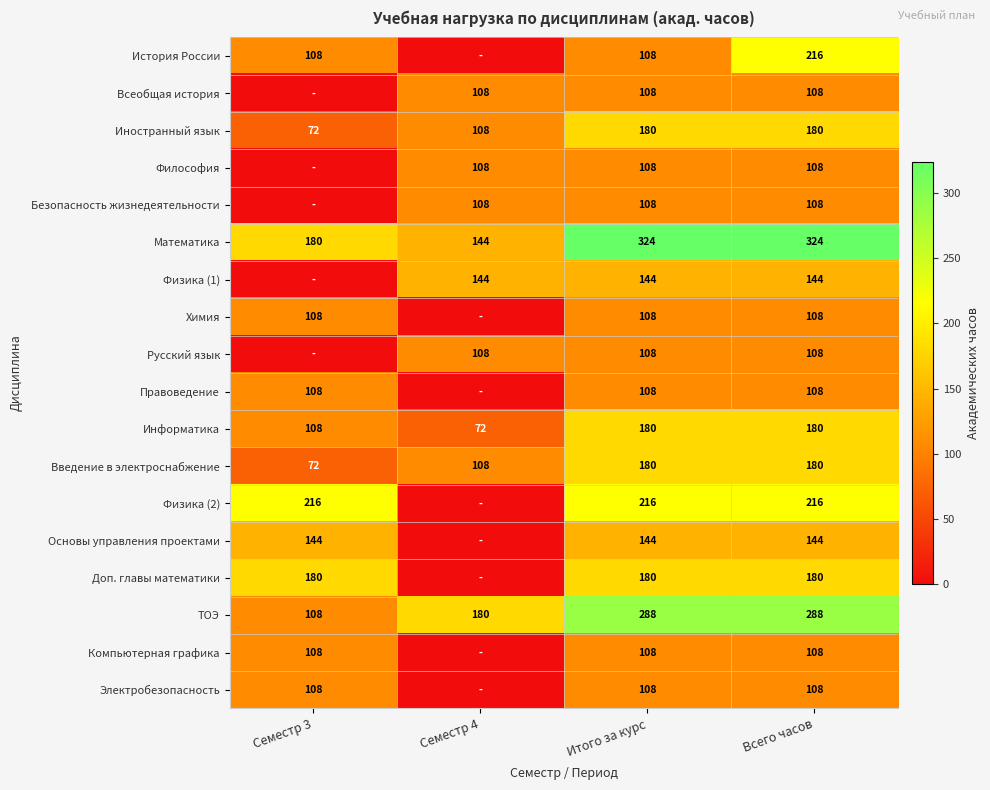

Where is Информатика nearest to the value 126?

Семестр 3